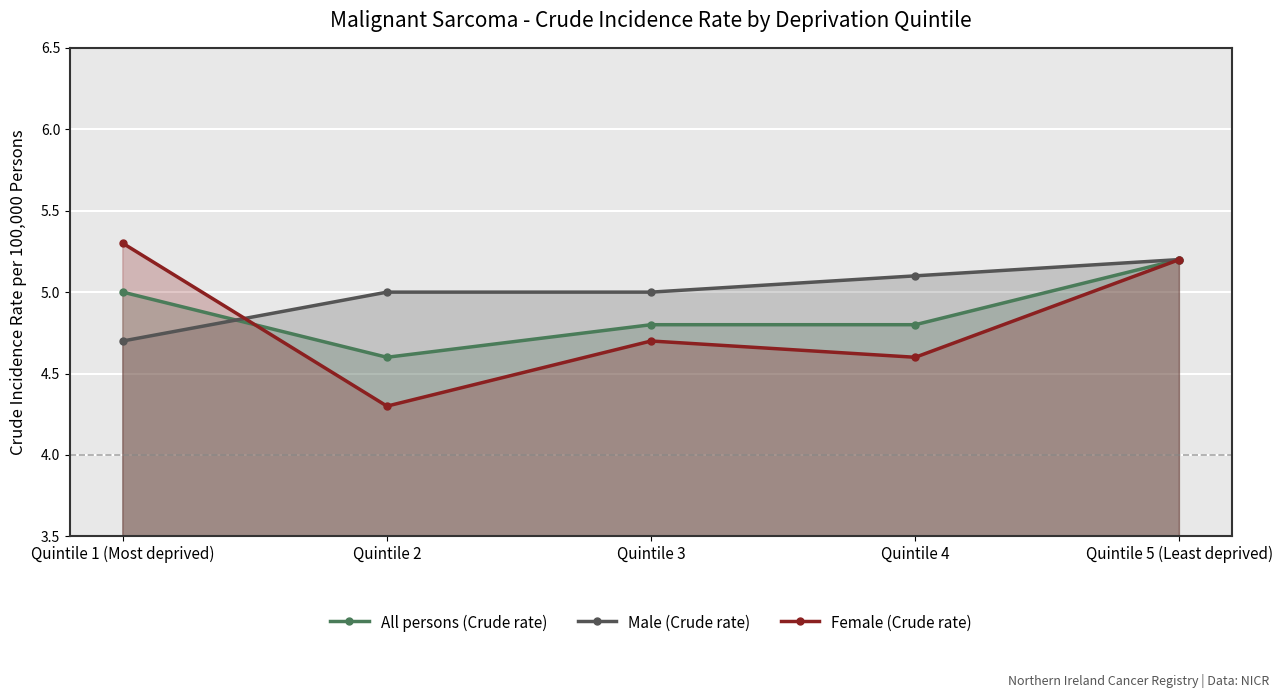

At how many categories does at least one series exceed 4?

5